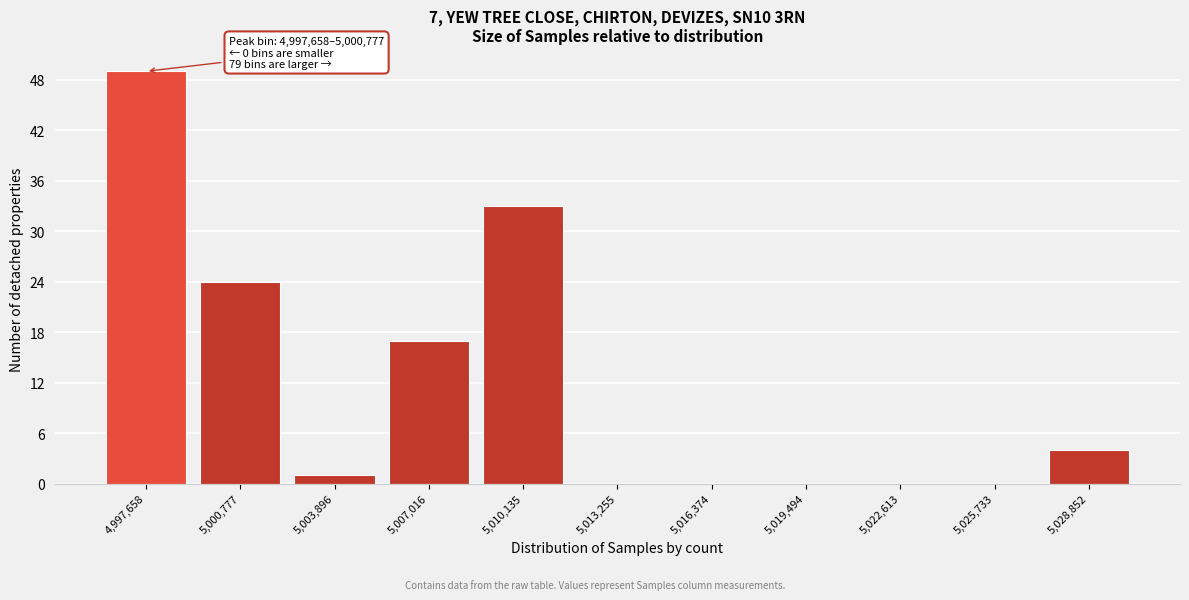

Reading left to right, extract all data points from this chart.

4,997,658=49	5,000,777=24	5,003,896=1	5,007,016=17	5,010,135=33	5,013,255=0	5,016,374=0	5,019,494=0	5,022,613=0	5,025,733=0	5,028,852=4